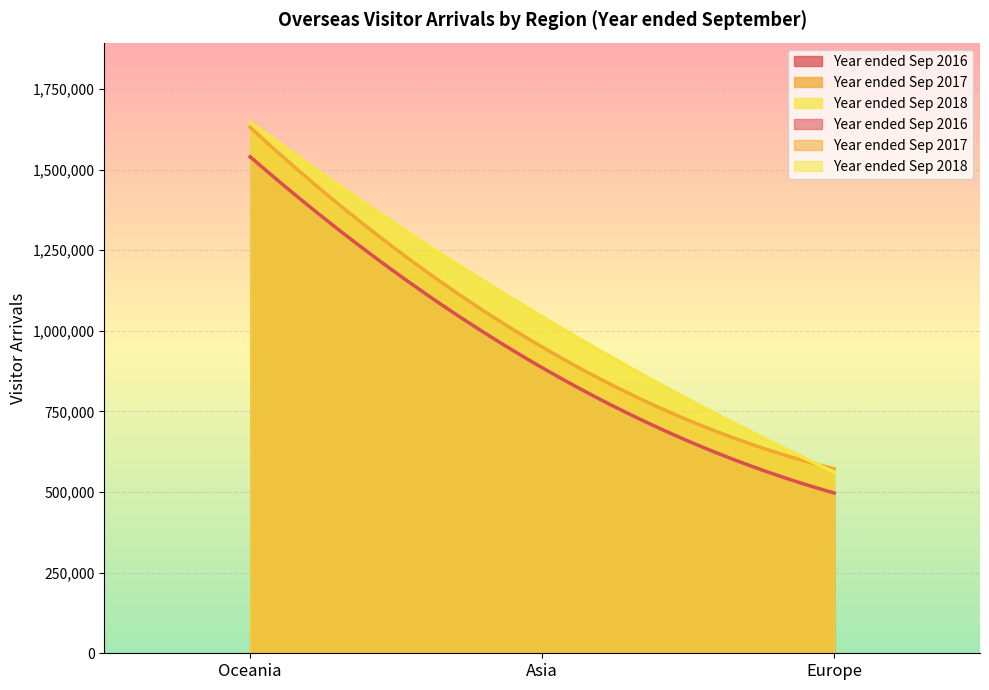

Reading right to left, extract all data points from this chart.

Year ended Sep 2016: Europe=497248	Asia=885776	Oceania=1539776
Year ended Sep 2017: Europe=572096	Asia=949904	Oceania=1630896
Year ended Sep 2018: Europe=561824	Asia=1043392	Oceania=1646976